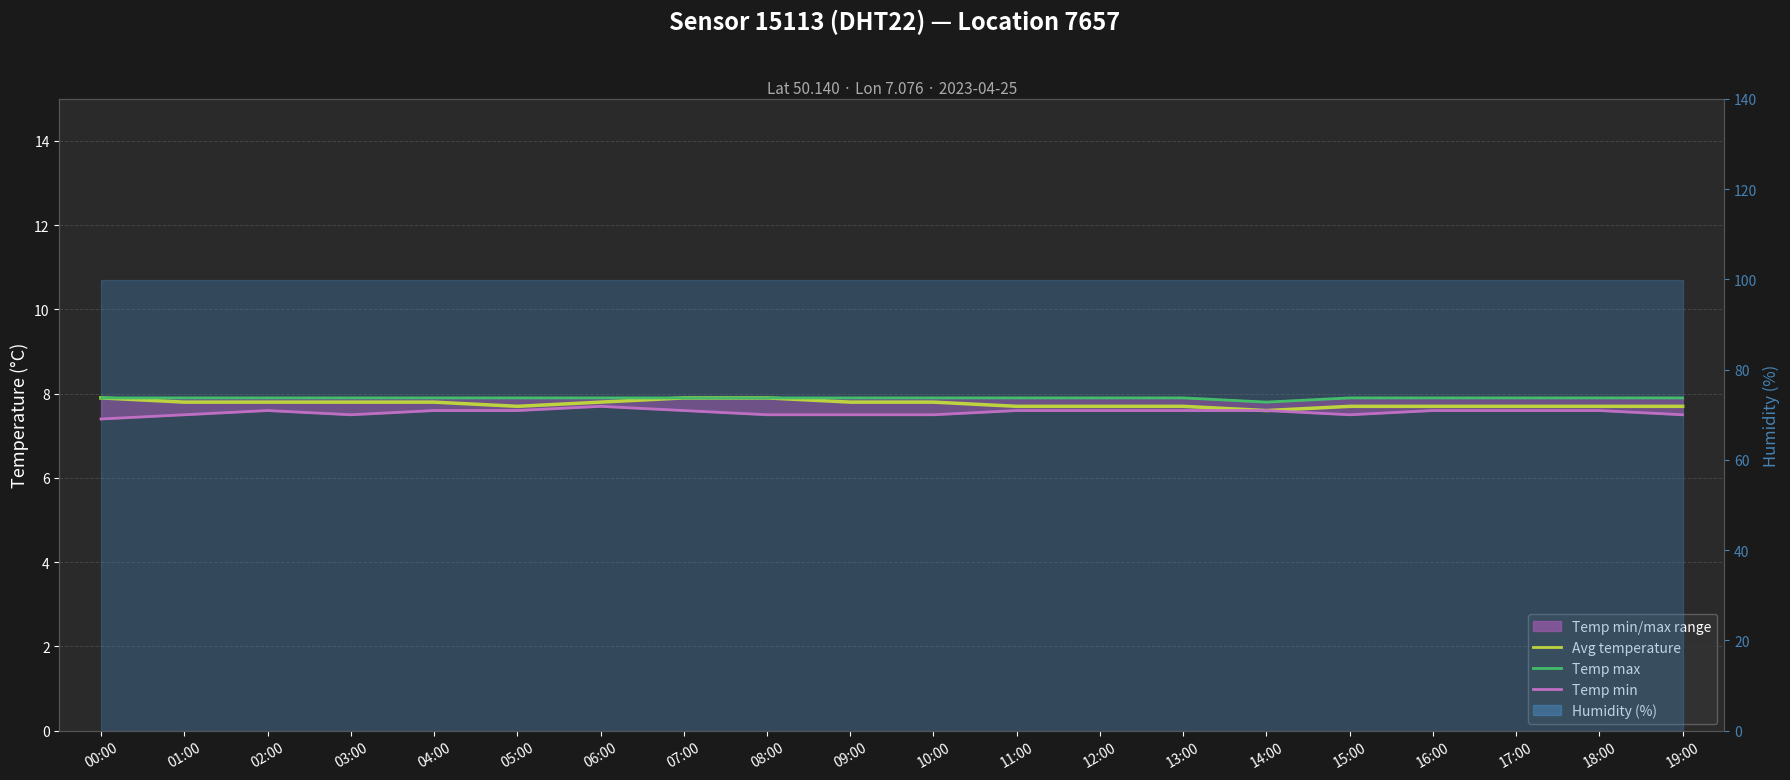

How many categories are shown in the chart?

20